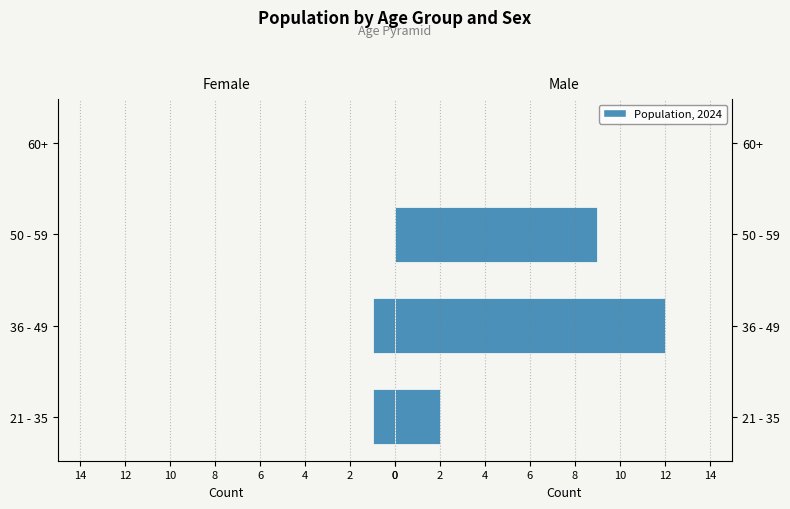

Reading left to right, what are all the values shown in this chart?

Perempuan: 1	1	0	0
laki - laki: 2	12	9	0